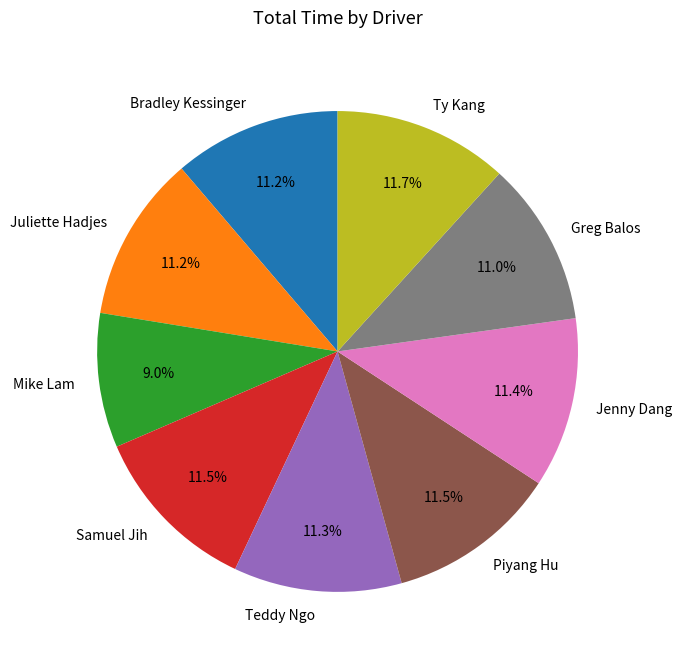

Combined, do Piyang Hu and Ty Kang account for over 50%?

No